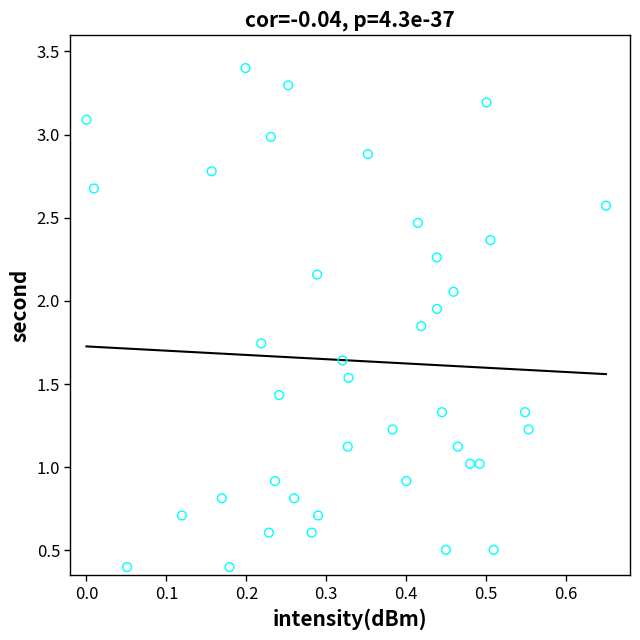

What is the range of Y values (max minus min)?

3.0